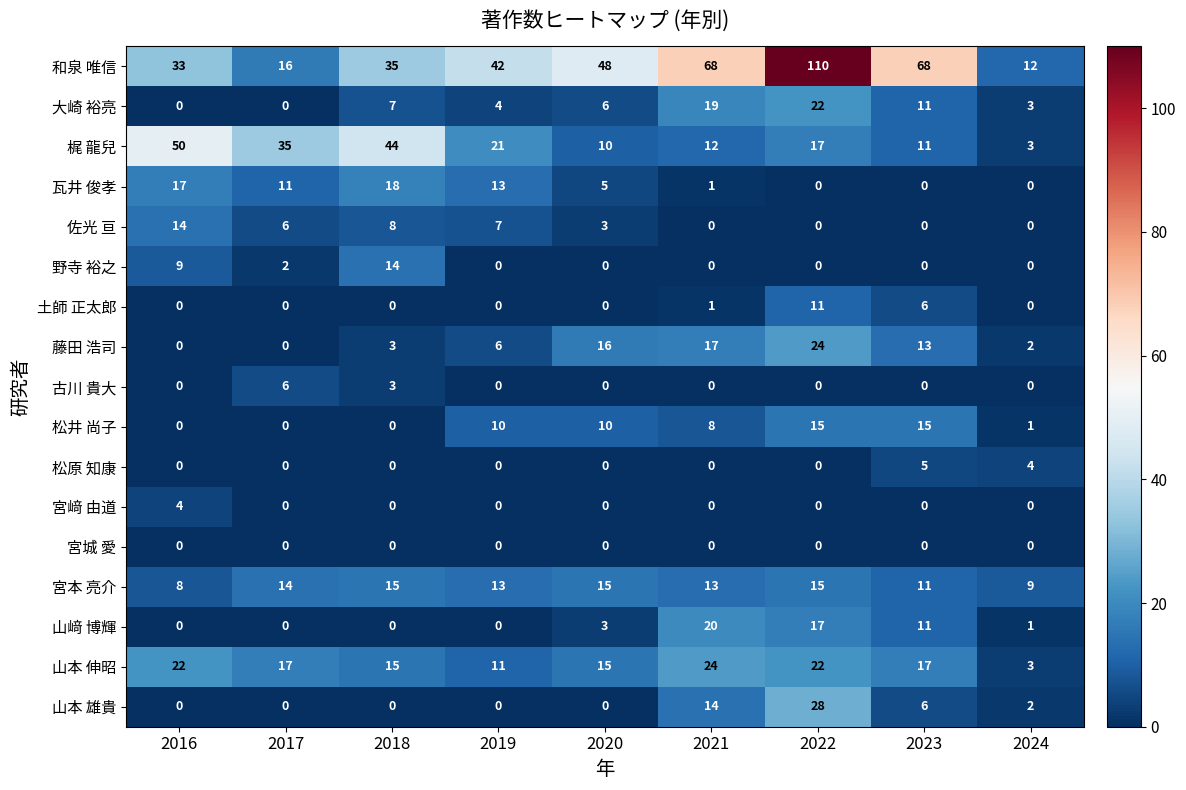

How many values in the 和泉 唯信 series are below 42?

4